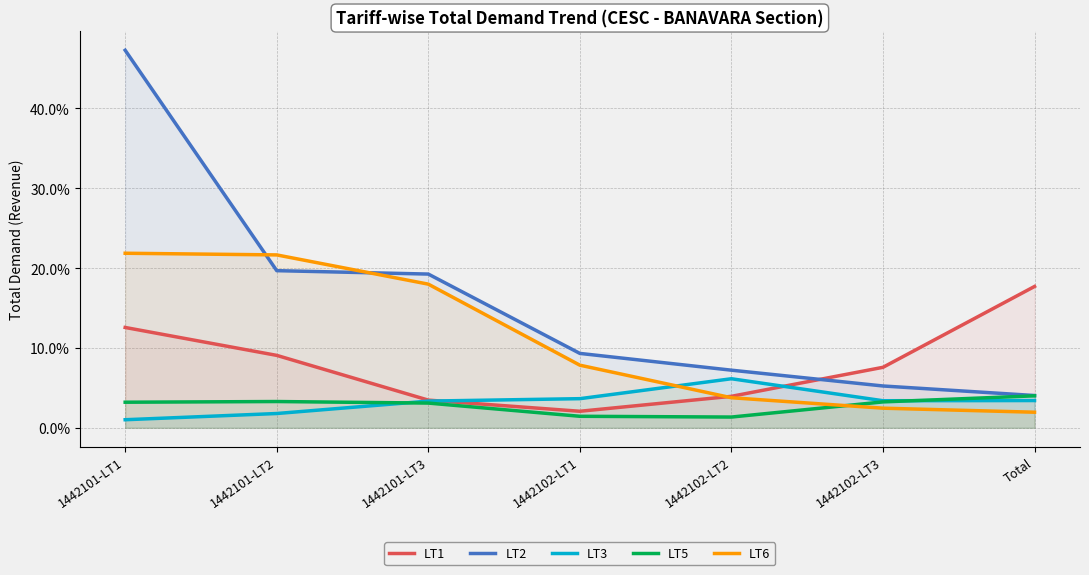

Rank the categories by LT6 value from highest to lowest.

1442101-LT1, 1442101-LT2, 1442101-LT3, 1442102-LT1, 1442102-LT2, 1442102-LT3, Total